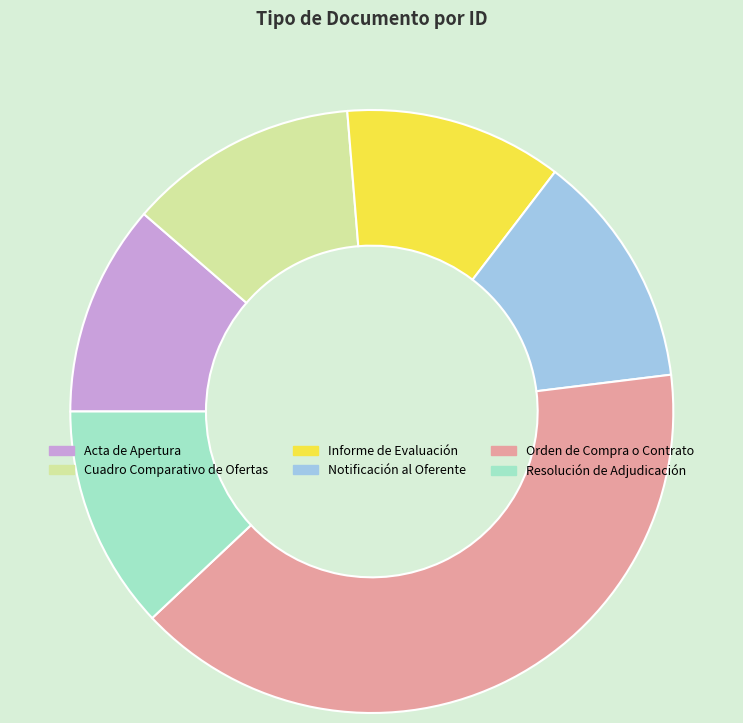

Do Notificación al Oferente and Resolución de Adjudicación together represent more than half of the pie?

No